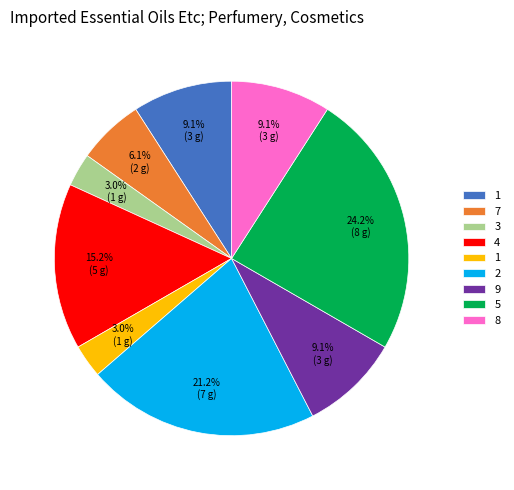

Does any single category account for the majority?

No